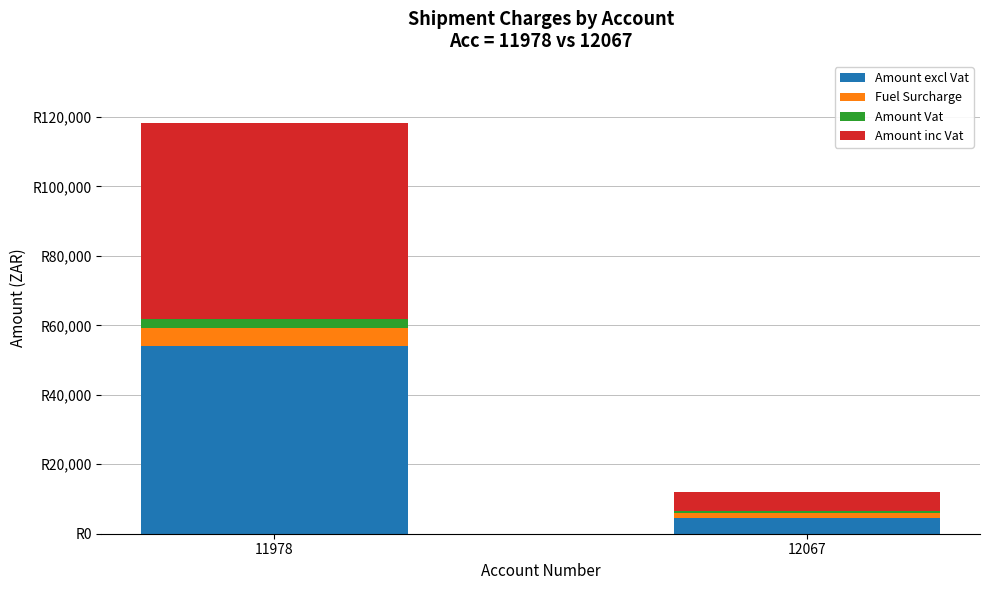

Which series has the largest range (max minus min)?

Amount inc Vat